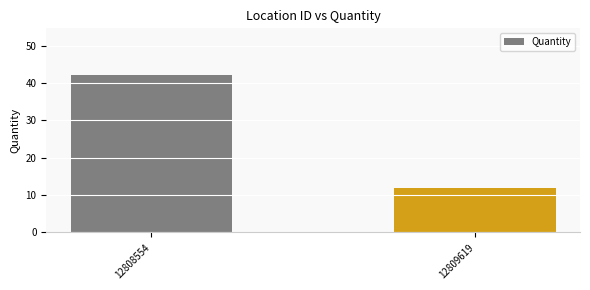

Reading left to right, transcribe all the data shown in this chart.

42	12